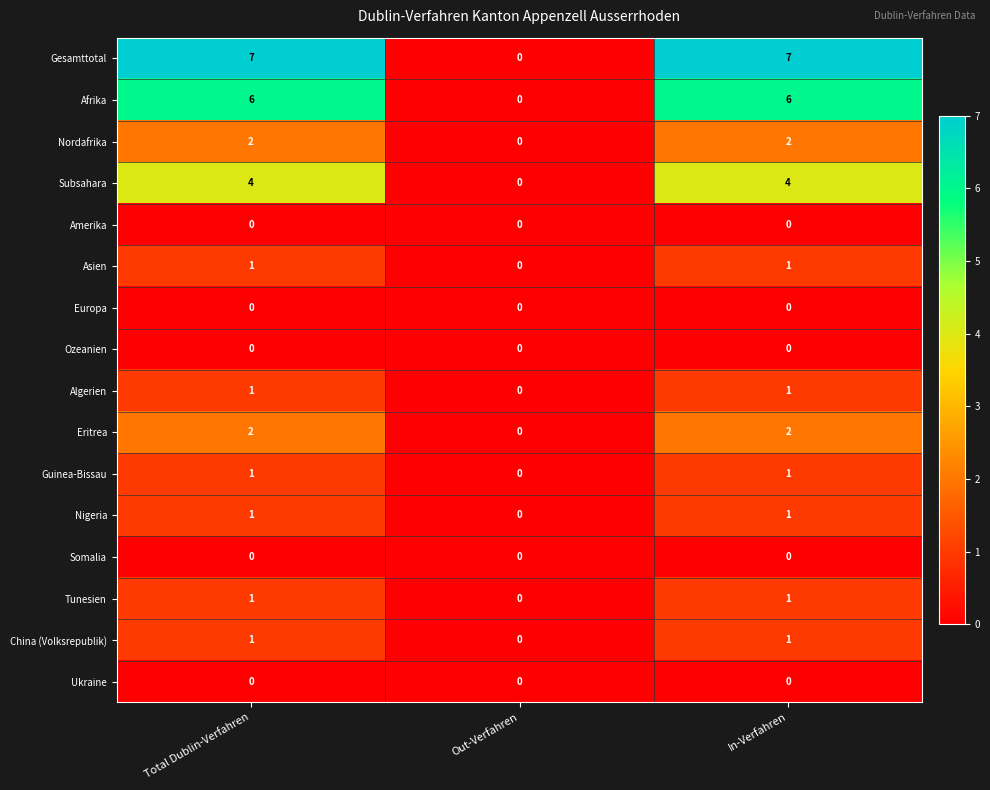

What is the total value across all series at In-Verfahren?

27